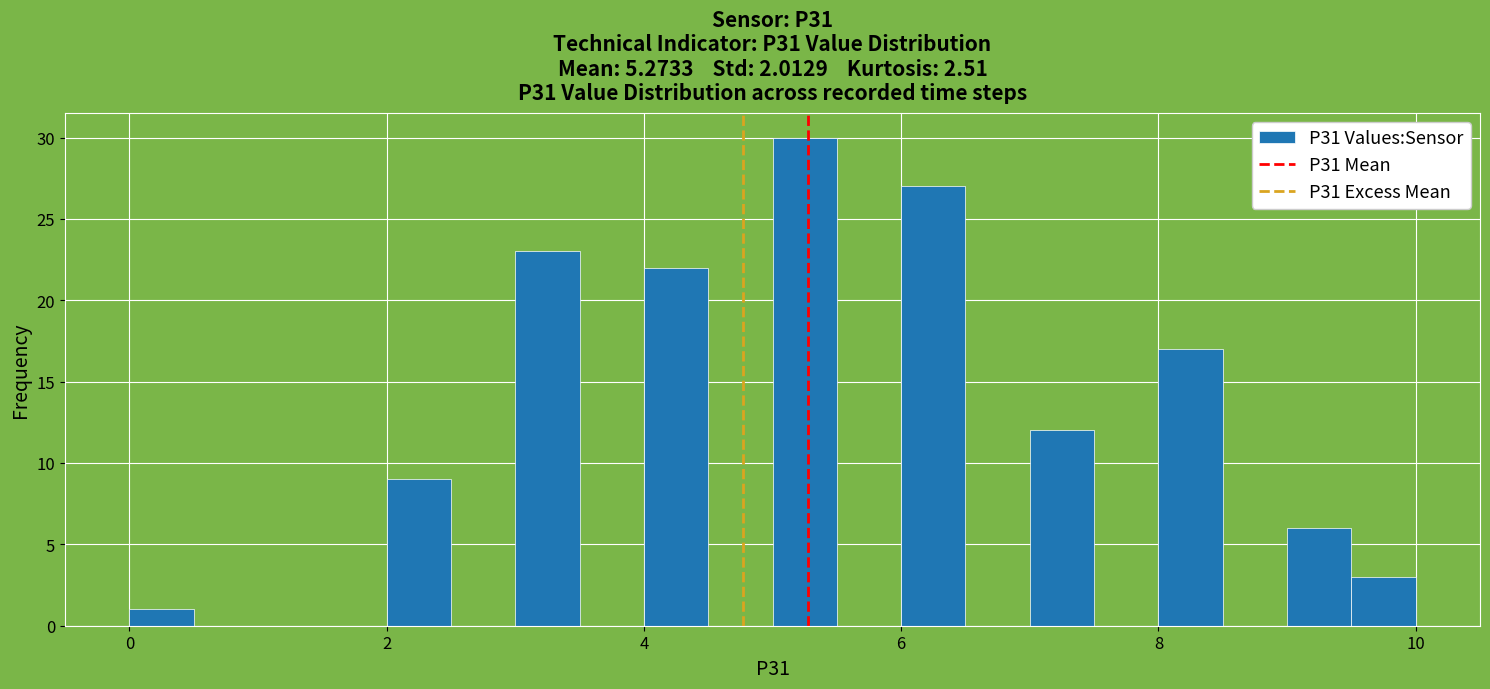

Around what value on the x-axis is the tallest bar? Give the approximate position of its centre, as read against the axis.

5.2